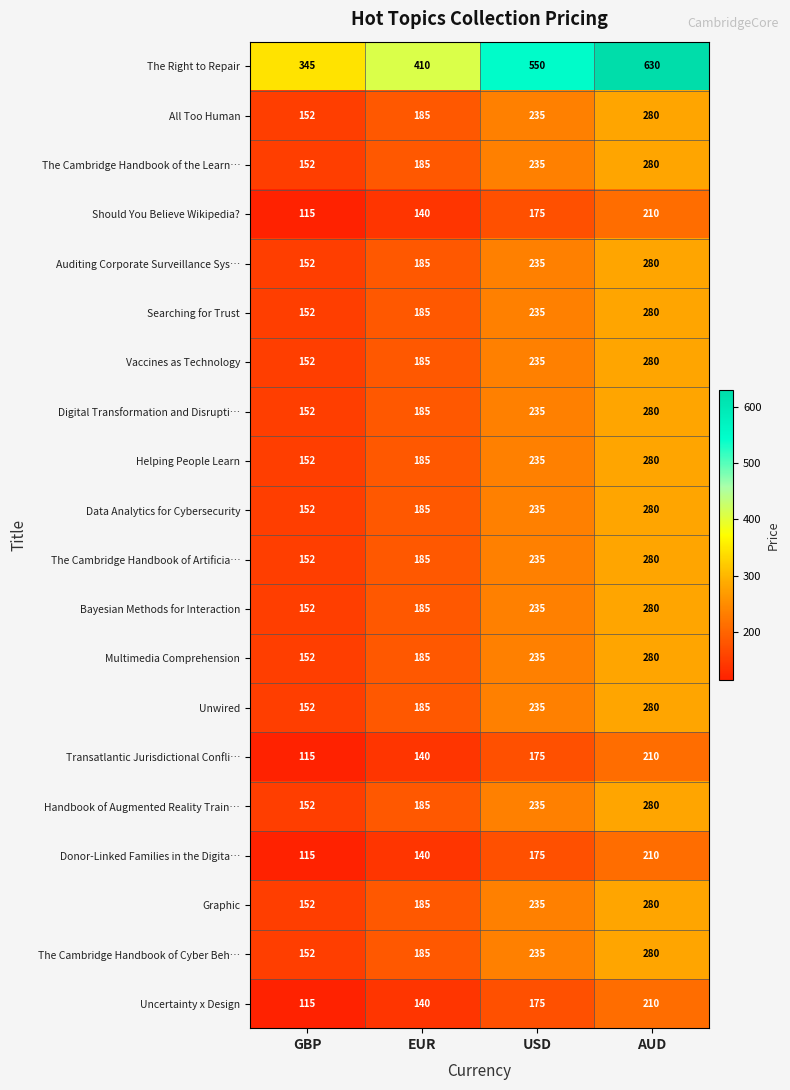

List the labels in order of Digital Transformation and Disrupti… value, largest first.

AUD, USD, EUR, GBP